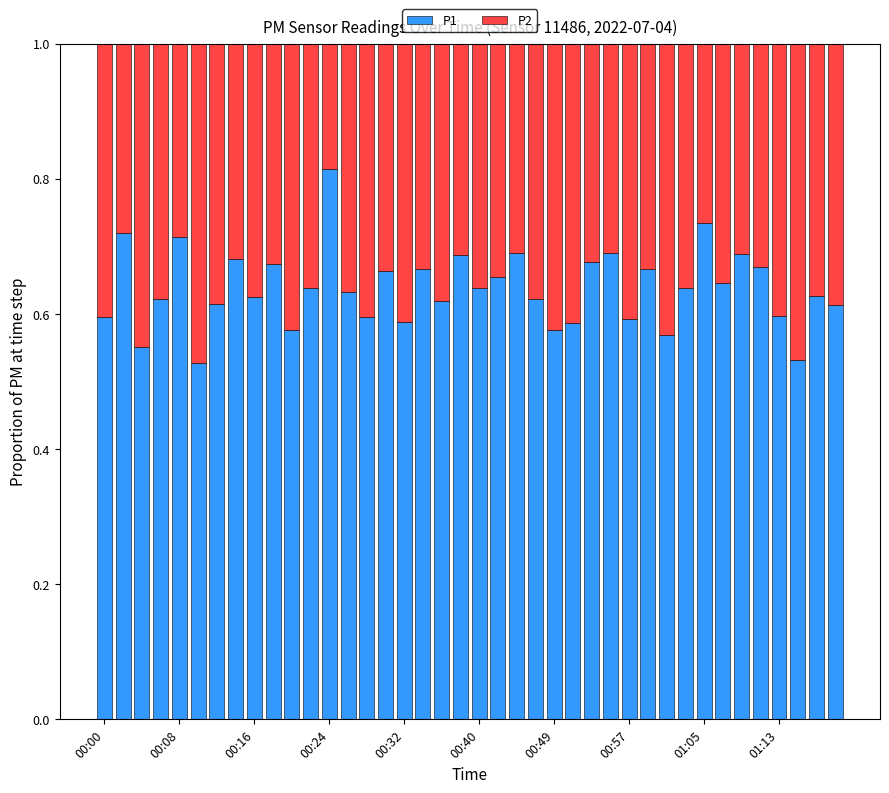

How many P1 values are between 0 and 1?

40